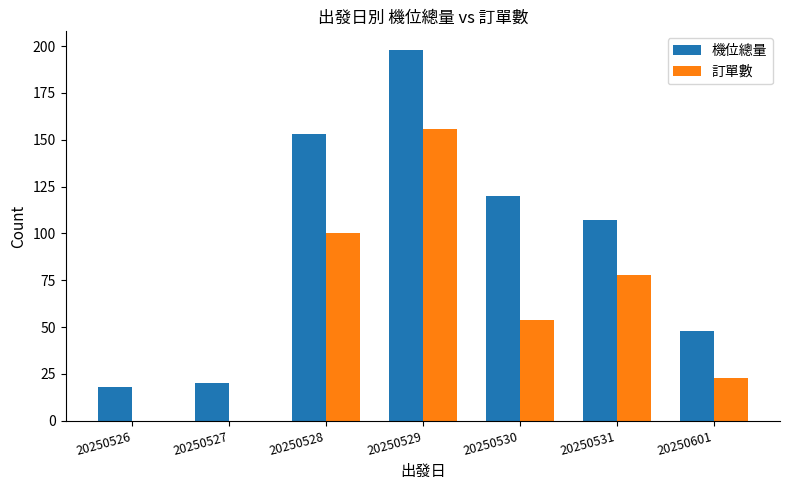

What is the difference between the 訂單數 values at 20250528 and 20250527?

100